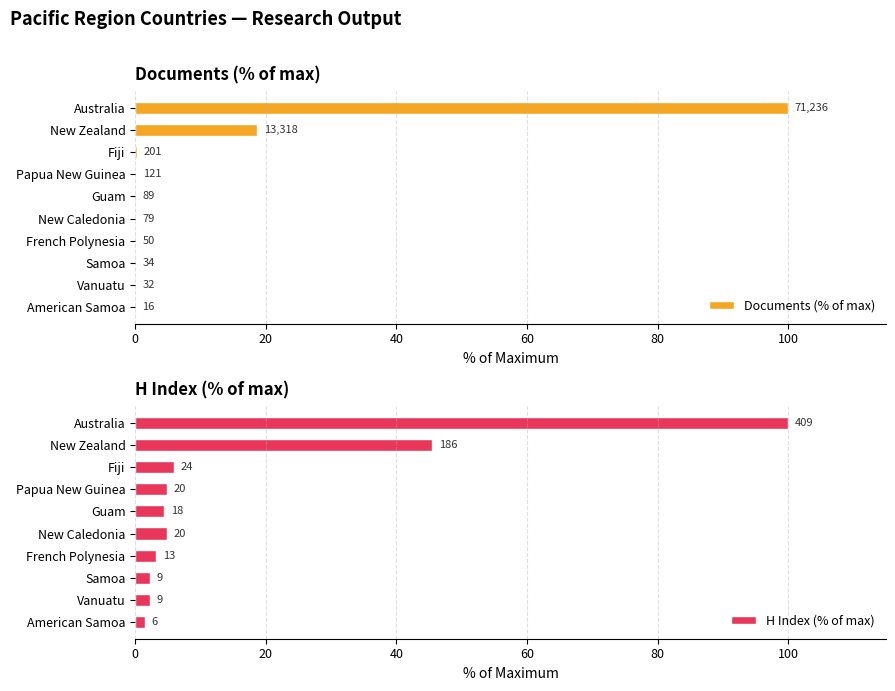

List the labels in order of H Index (% of max) value, largest first.

0, 20, 40, 60, 100, 80, 120, 7, 8, 9